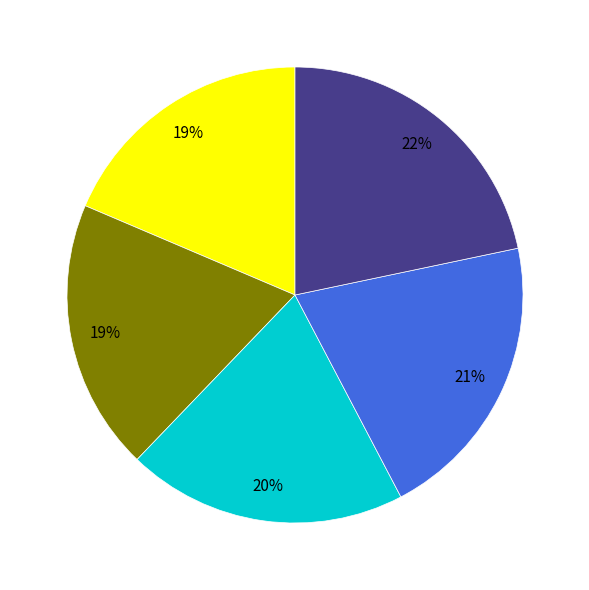

Is there any slice that represents more than half of the pie?

No